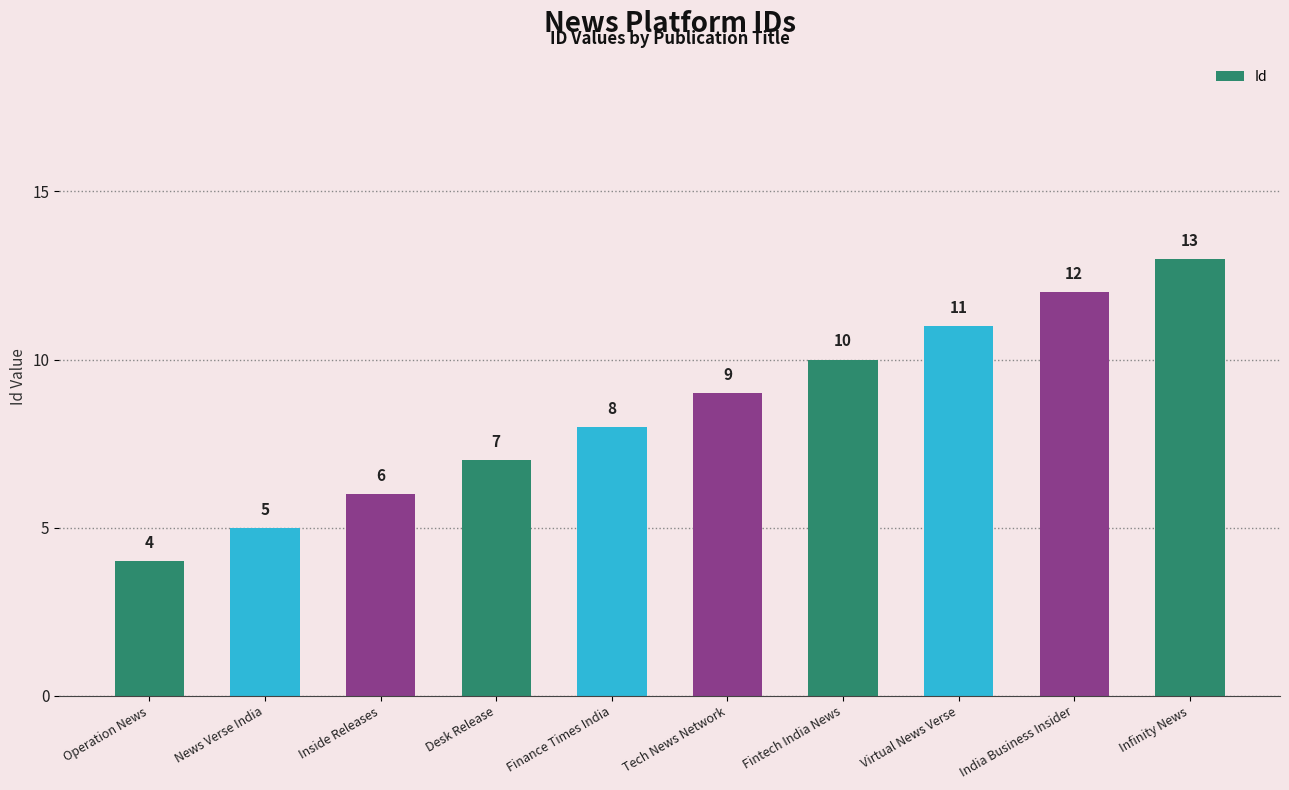

Which label corresponds to the largest value in the chart?

Infinity News